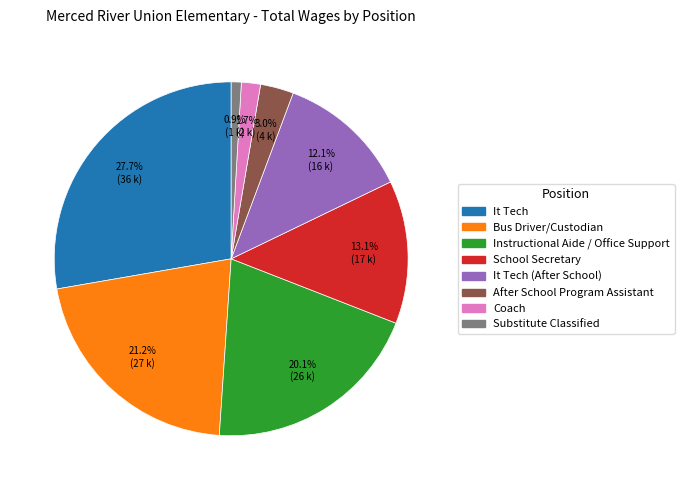

Is there a majority slice in this chart?

No